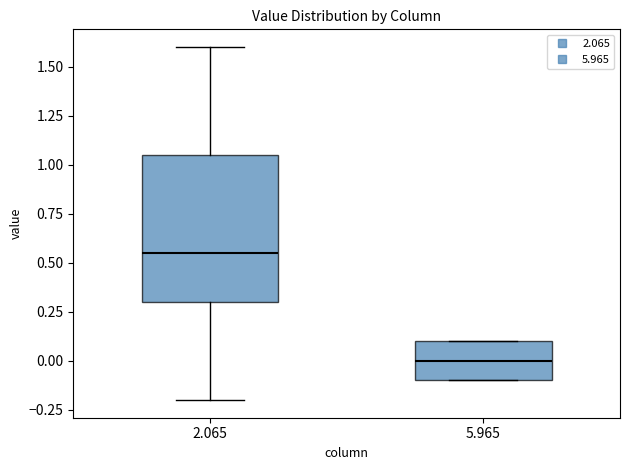

Where does the median line of the box at x = 5.965 sit on the y-axis? The values are not printed on the chart, so give them approximately, as read against the axis.

0.00